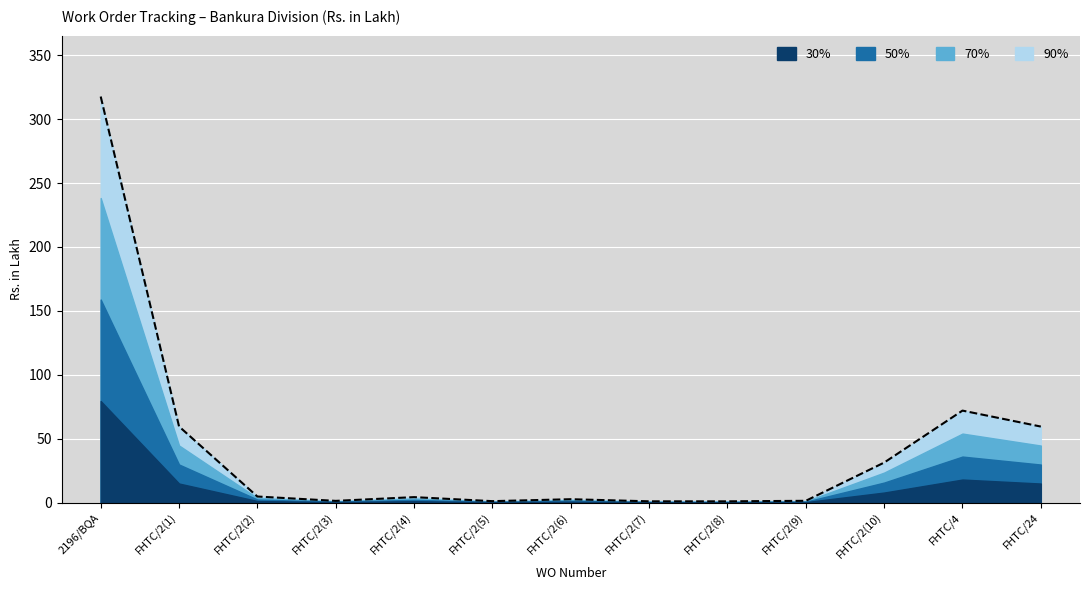

List the labels in order of value, largest first.

2196/BQA, FHTC/4, FHTC/2(1), FHTC/24, FHTC/2(10), FHTC/2(2), FHTC/2(4), FHTC/2(6), FHTC/2(9), FHTC/2(3), FHTC/2(5), FHTC/2(7), FHTC/2(8)